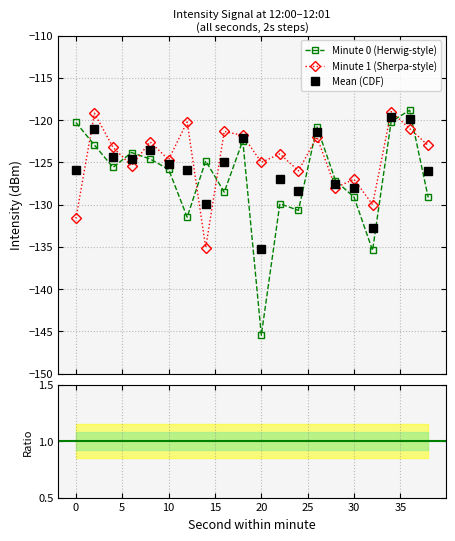

How many interior local valleys does the Minute 1 (Sherpa-style) series have?

7